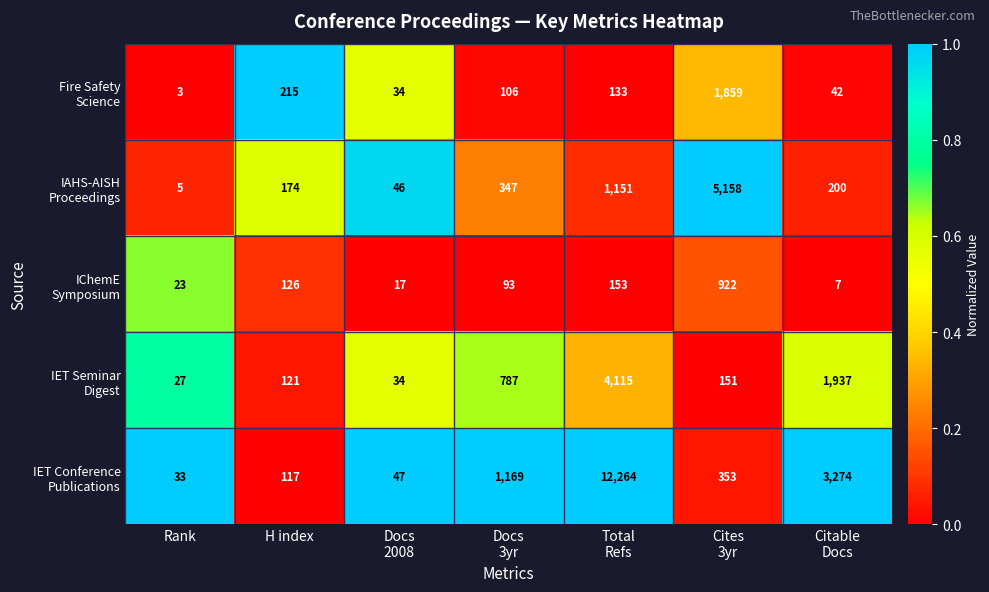

What is the greatest value displayed?

12264